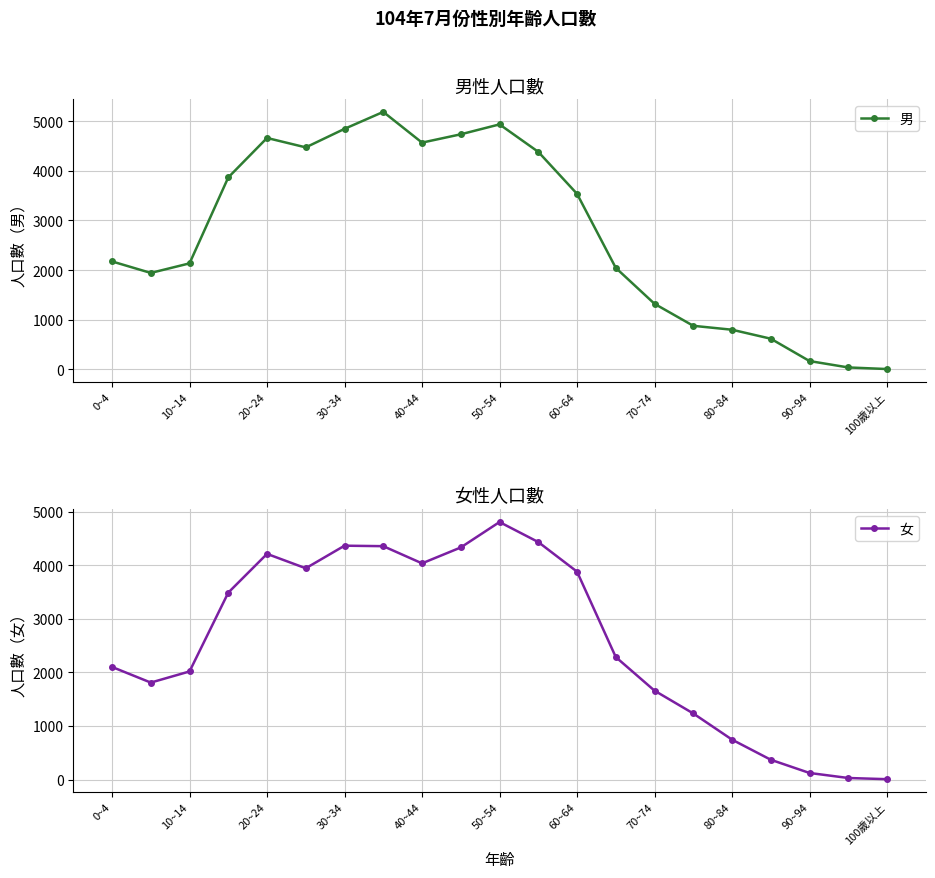

At which category does 男 reach its first local peak?

20~24